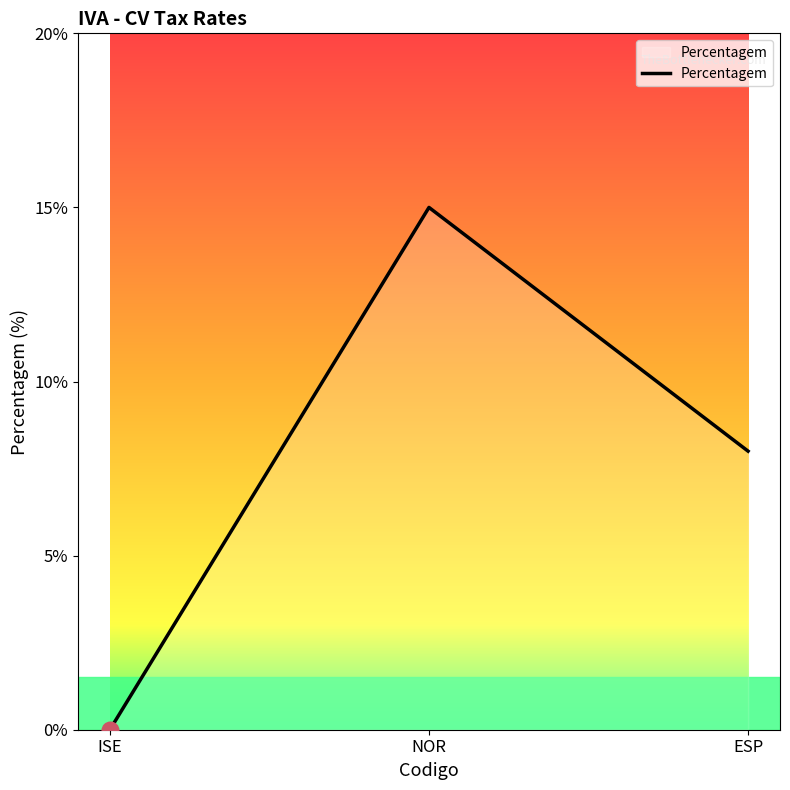

How many series are shown in this chart?

1